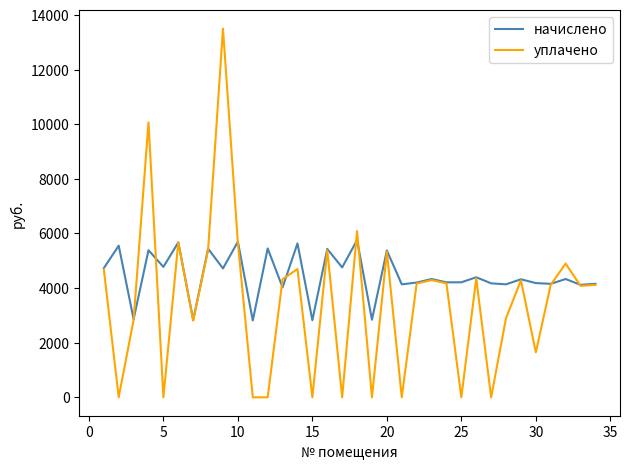

What is the minimum value for начислено?

2812.6